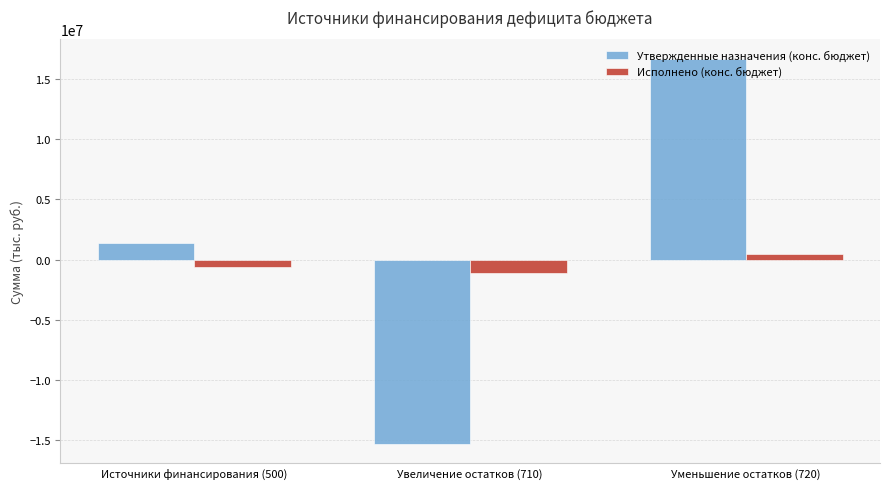

What value does the Исполнено (конс. бюджет) series have at Увеличение остатков (710)?

-1093743.7